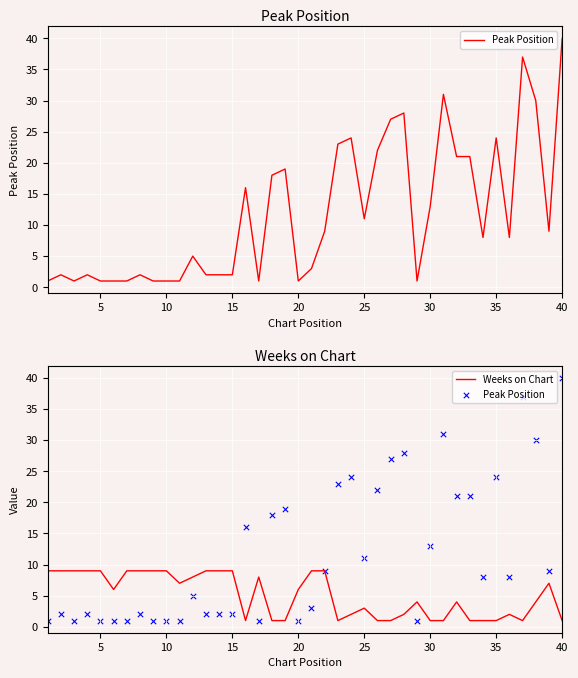

Which series has the widest spread of Y values?

Peak Position